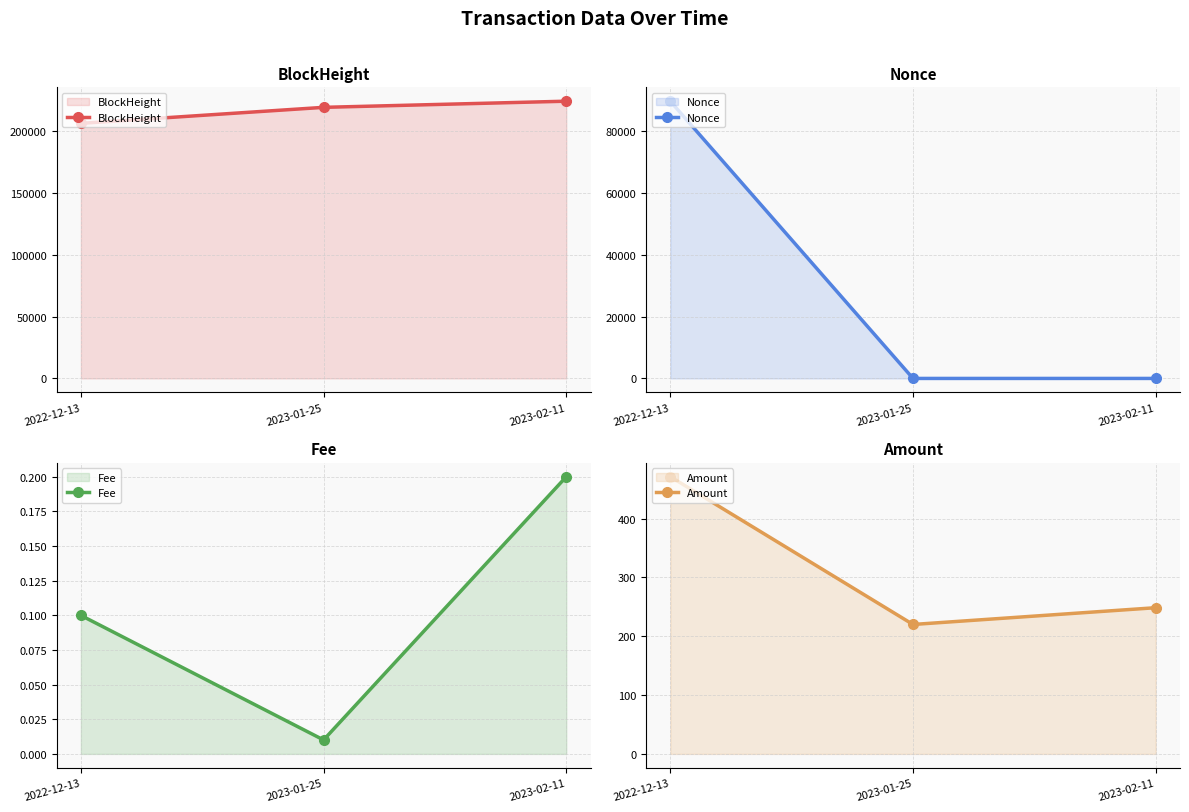

Reading right to left, what are all the values shown in this chart?

BlockHeight: 224439.0	219459.0	206513.0
Nonce: 1.0	0.0	89613.0
Fee: 0.2	0.0	0.1
Amount: 248.5	220.0	471.1